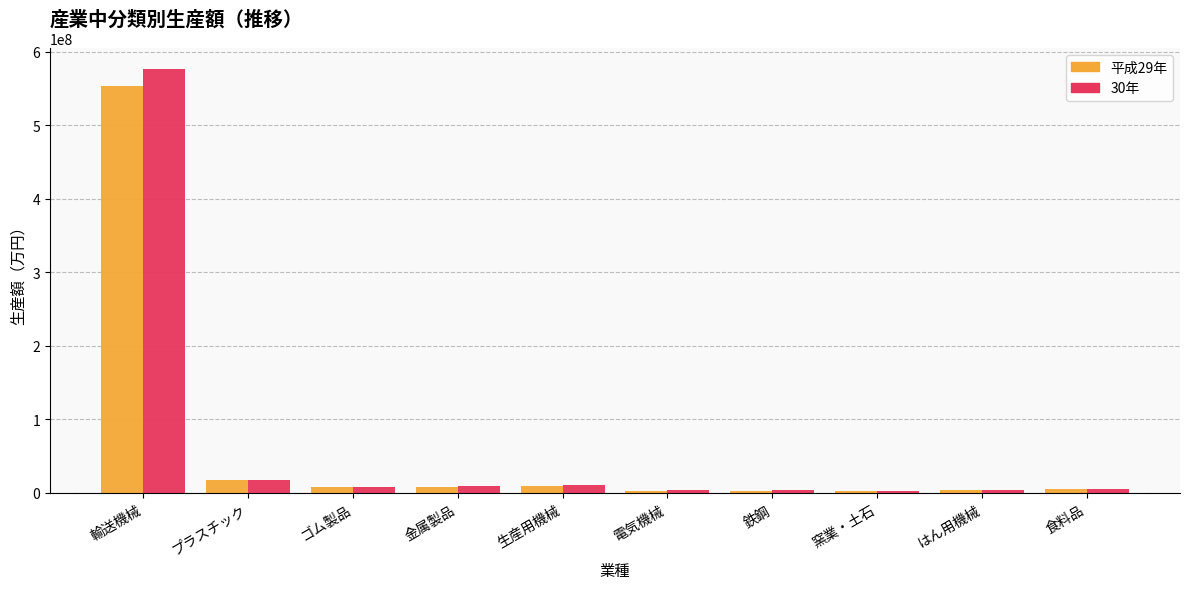

Is it true that 30年 equals 331985497 at 輸送機械?

False